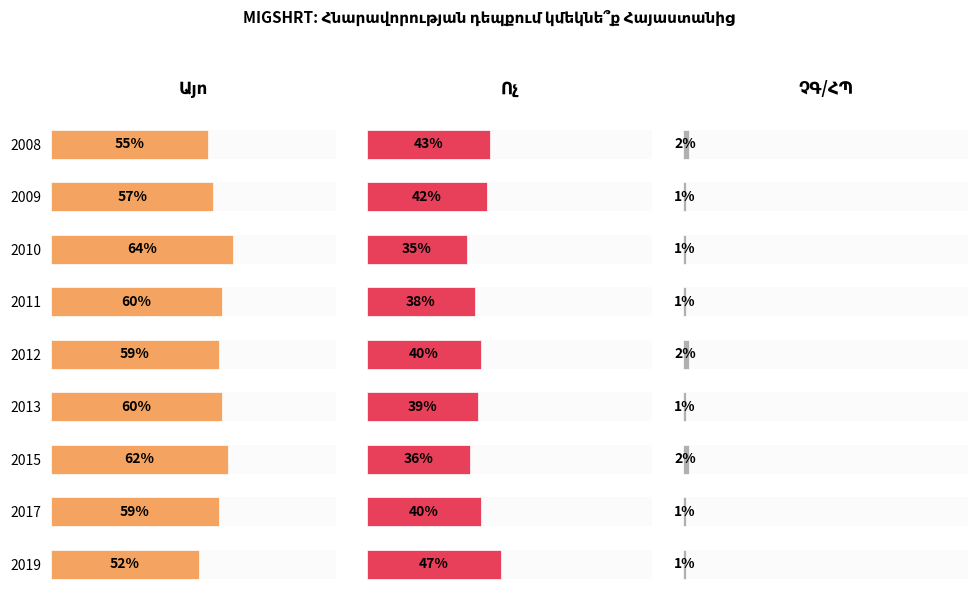

Reading right to left, extract all data points from this chart.

Այո: 52	59	62	60	59	60	64	57	55
Ոչ: 47	40	36	39	40	38	35	42	43
ՉԳ/ՀՊ: 1	1	2	1	2	1	1	1	2